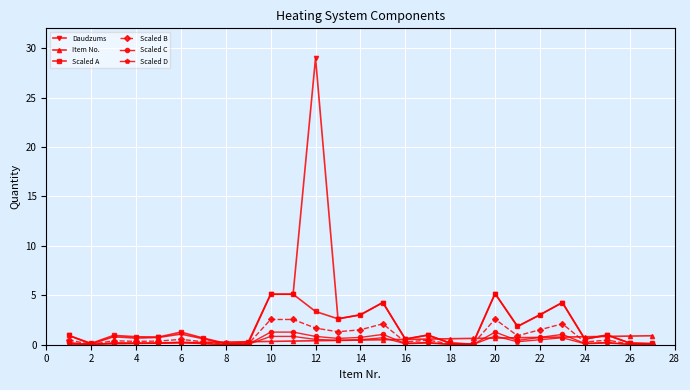

What is the value of the Daudzums point at the 13th from the left?

2.6